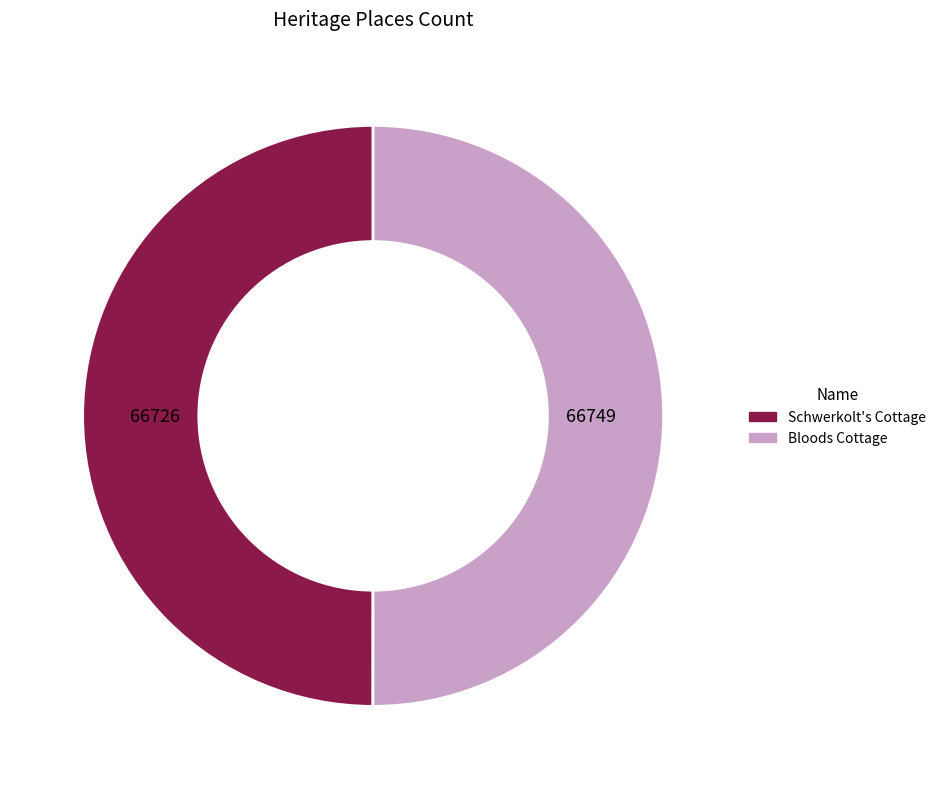

Count the number of slices in the pie.

2